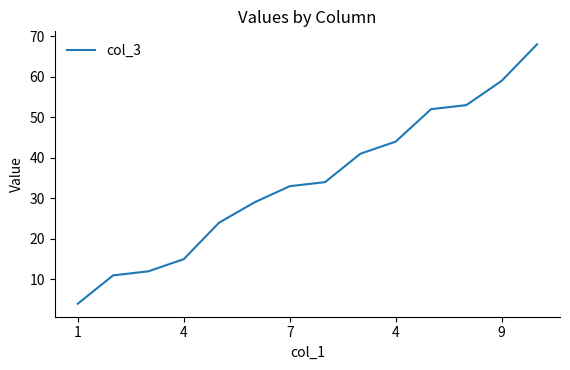

What is the greatest value displayed?

68